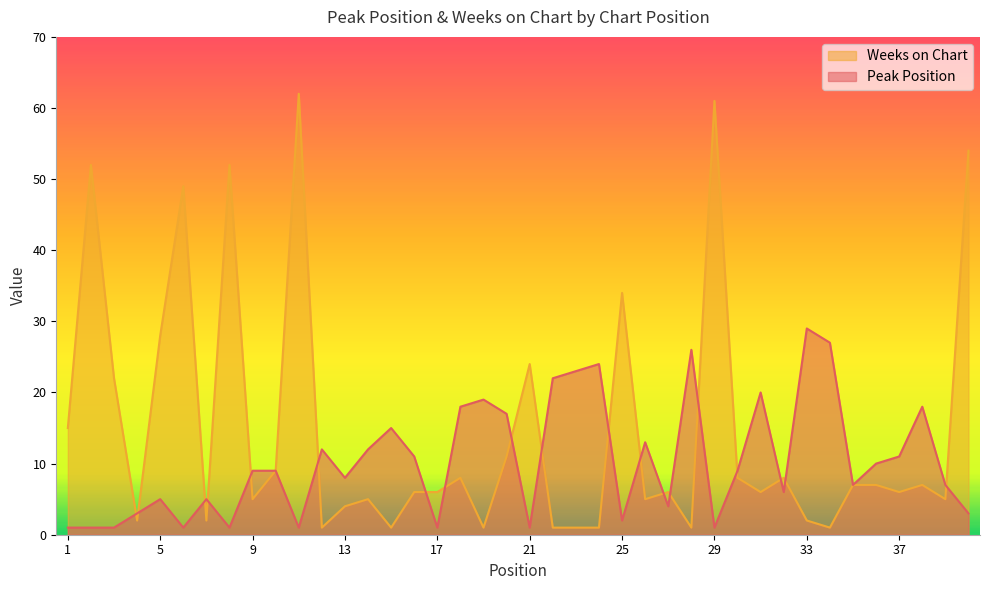

The value of Weeks on Chart at 1 is 15. True or false?

True